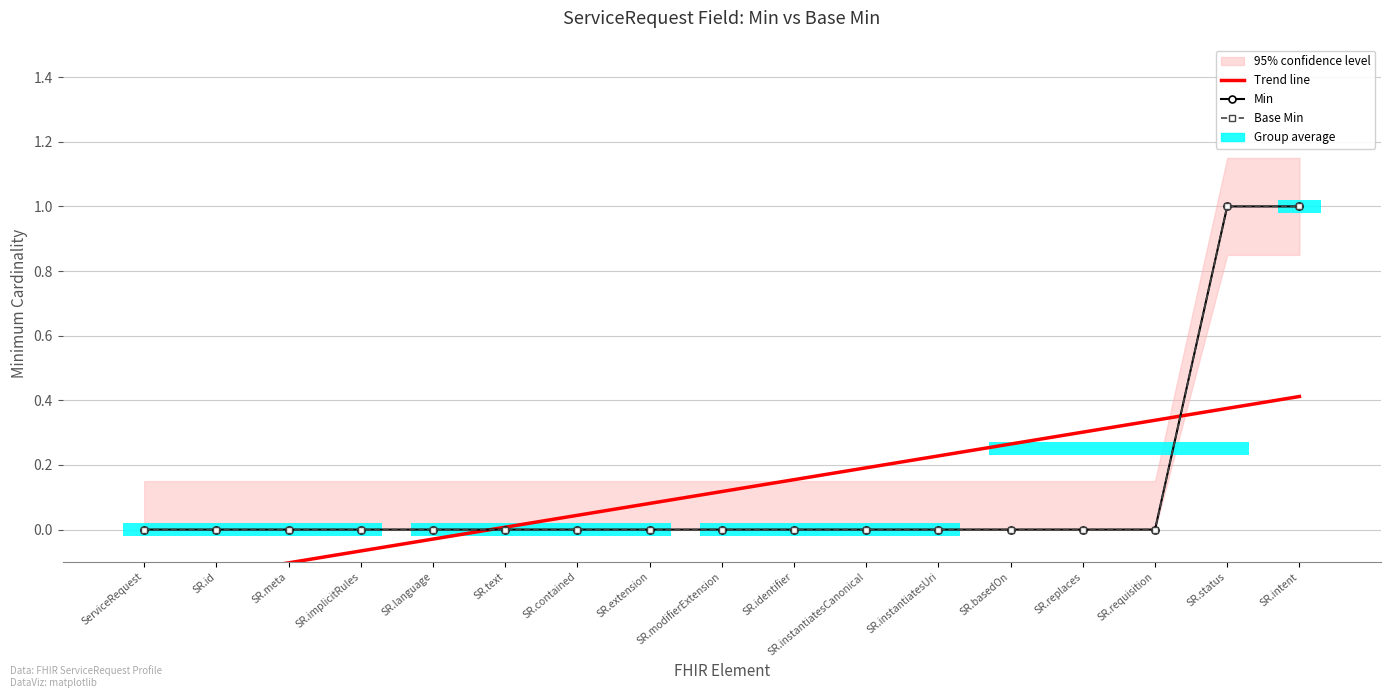

Which series has the largest total across all categories?

Trend line